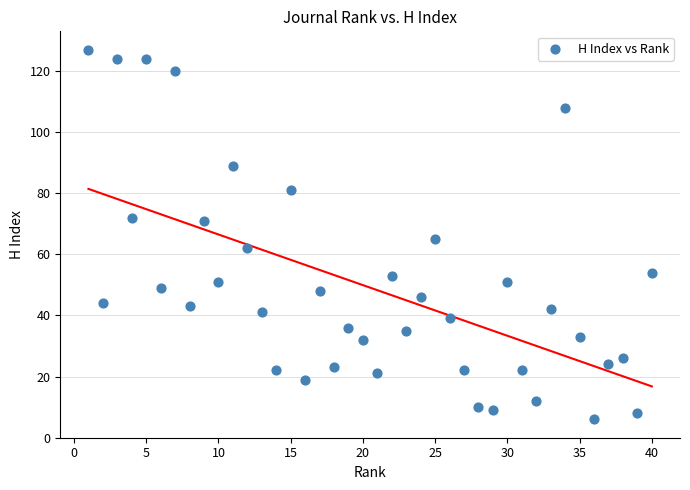

What is the range of X values (max minus min)?

39